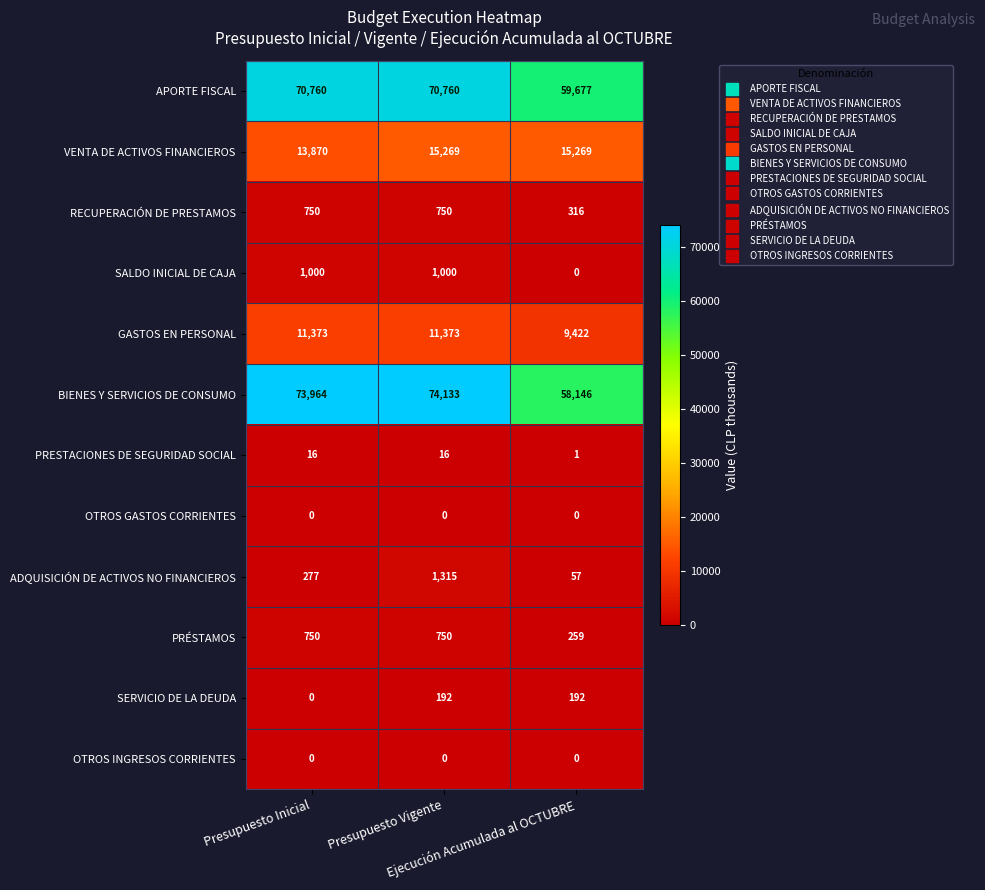

Which series changed the most between Presupuesto Inicial and Presupuesto Vigente?

VENTA DE ACTIVOS FINANCIEROS